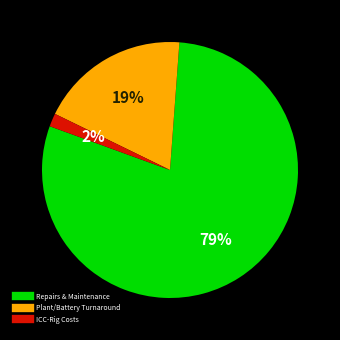

How many segments does this pie chart have?

3